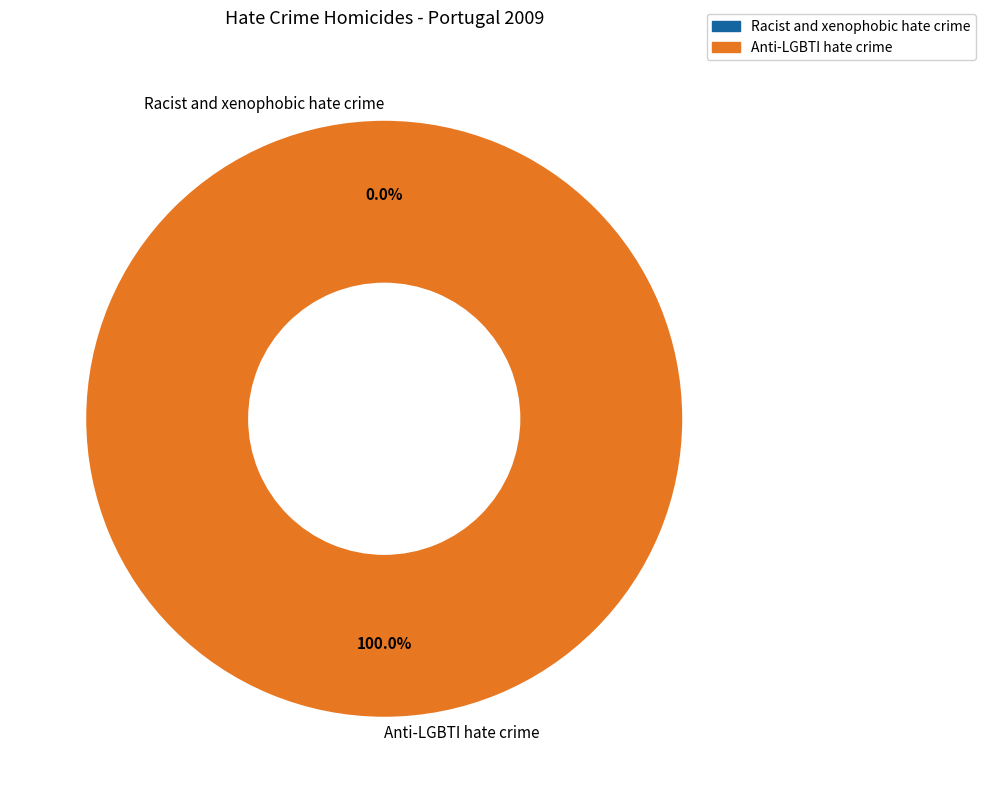

Does any single category account for the majority?

Yes